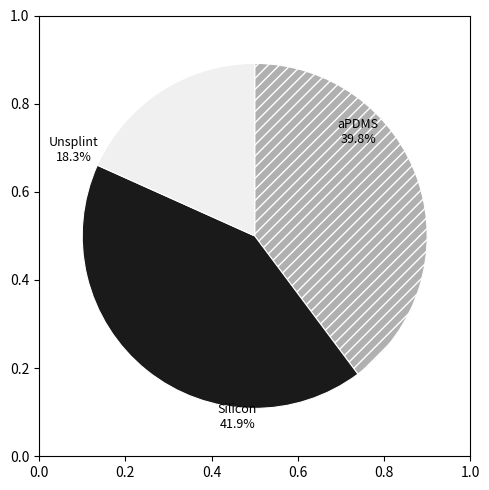

Does Silicon account for over 50% of the chart?

No